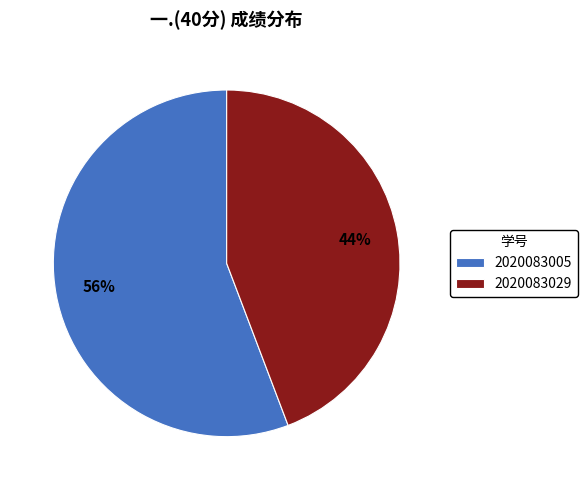

Approximately how many times larger is the value at 2020083005 compared to 2020083029?

1.3